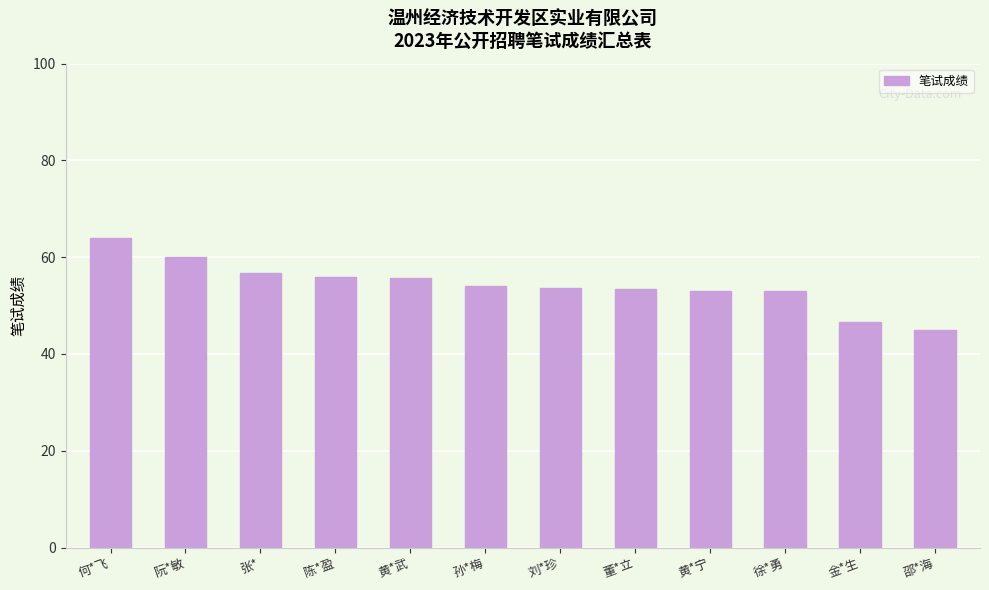

What is the change in value from 阮*敏 to 刘*珍?

-6.3